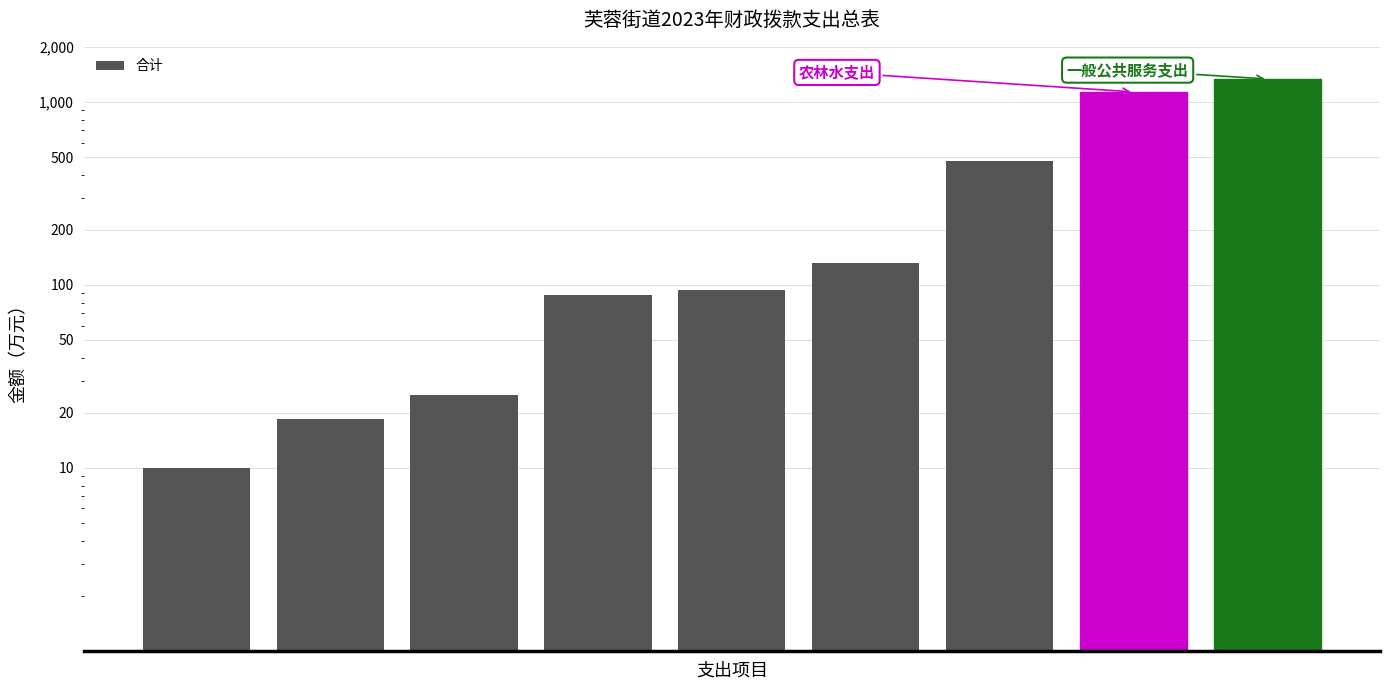

List the labels in order of value, smallest first.

0, 1, 2, 3, 4, 5, 6, 7, 8